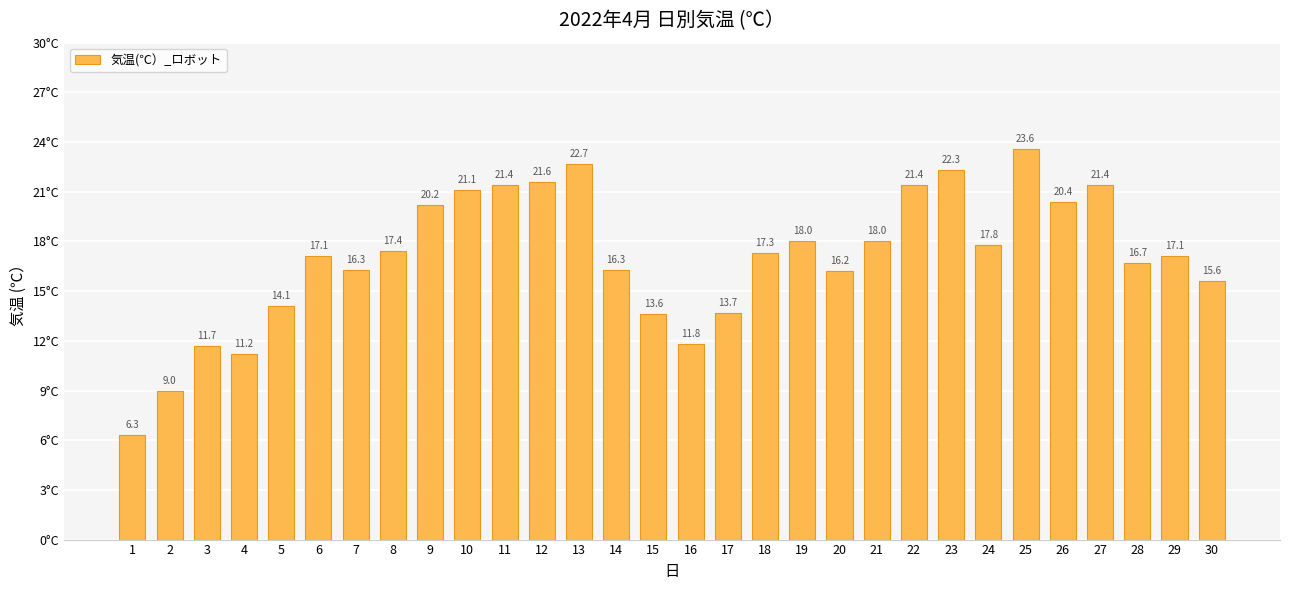

How many data points are less than 17?

13